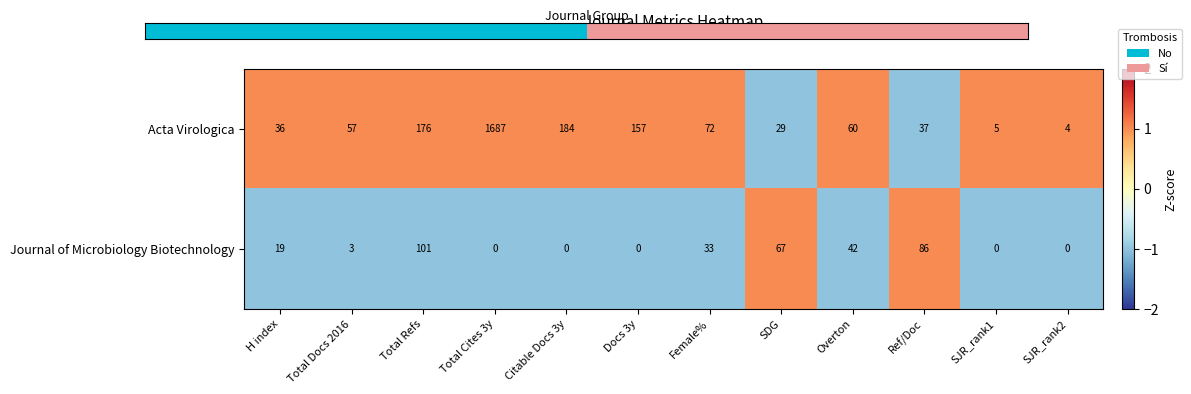

Is it true that Acta Virologica equals 57 at Total Docs 2016?

True